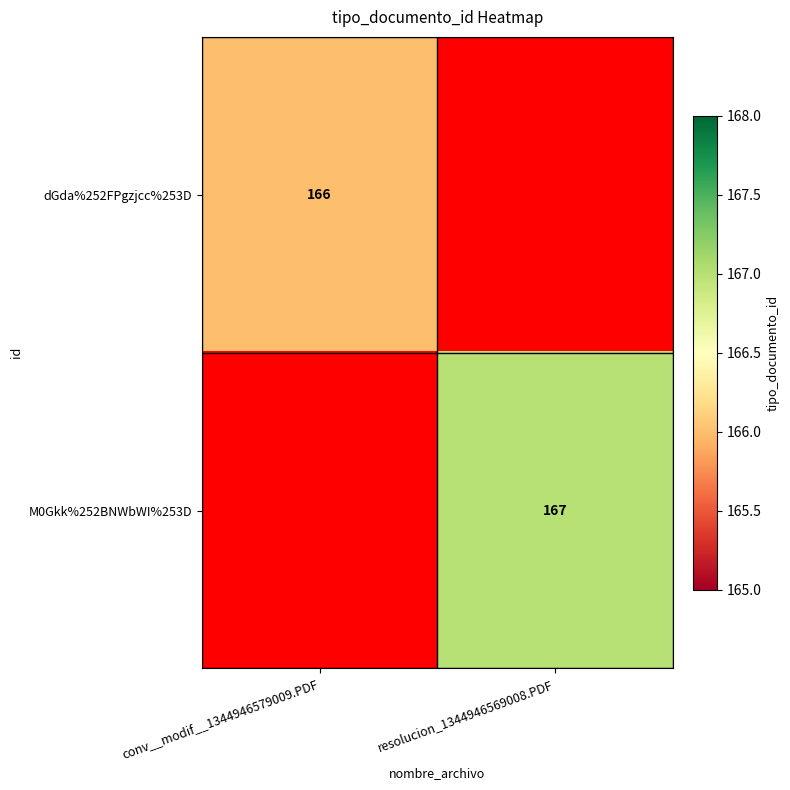

Is the value of dGda%252FPgzjcc%253D at conv__modif__1344946579009.PDF greater than the value of M0Gkk%252BNWbWI%253D at resolucion_1344946569008.PDF?

No